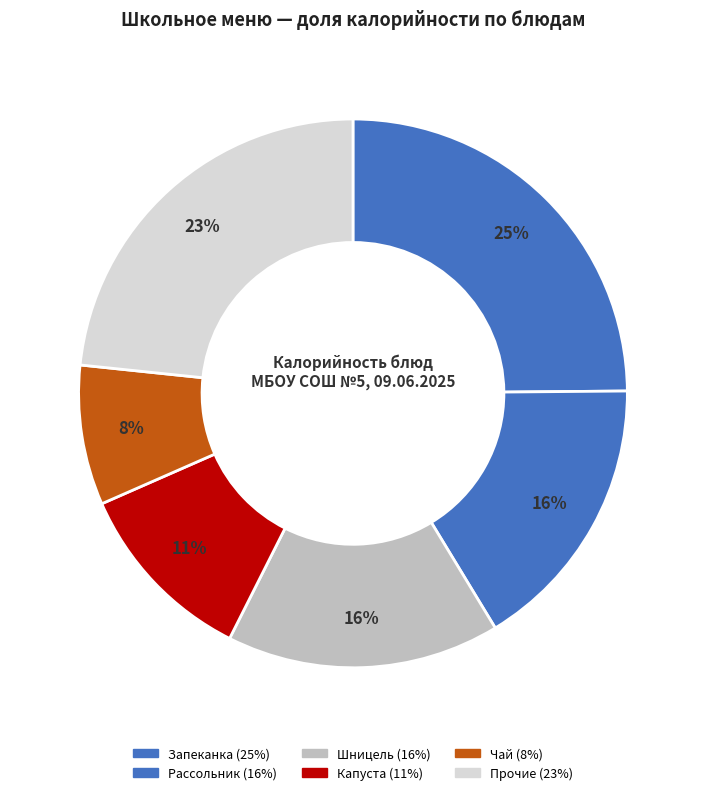

Count the number of slices in the pie.

6